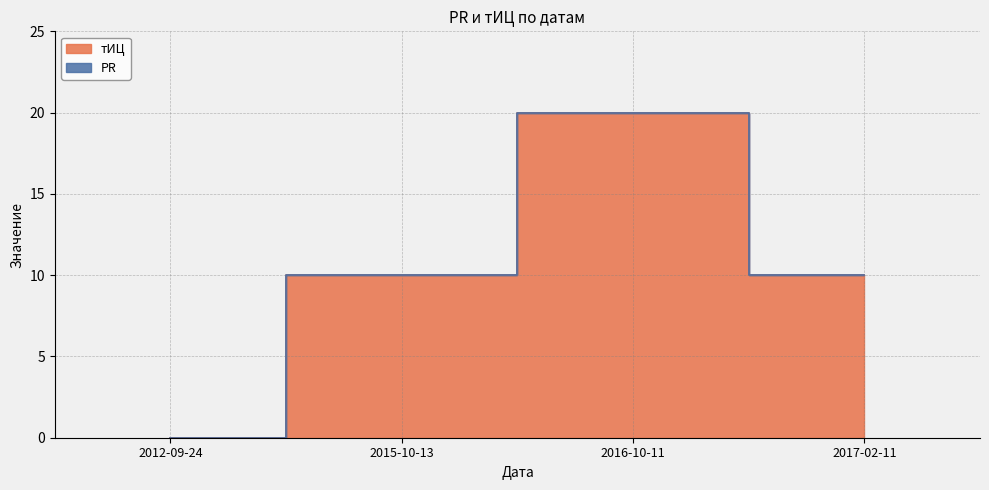

What is the sum of all values?

40